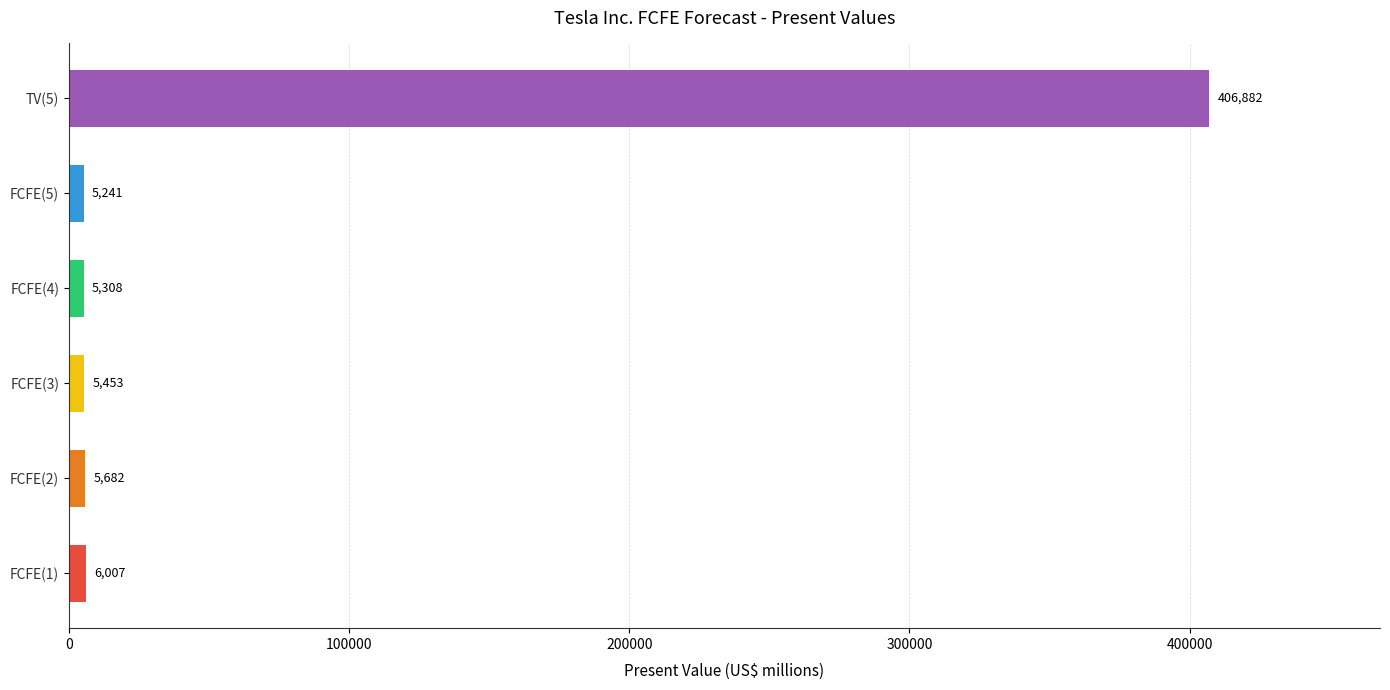

List the labels in order of value, smallest first.

FCFE(5), FCFE(4), FCFE(3), FCFE(2), FCFE(1), TV(5)